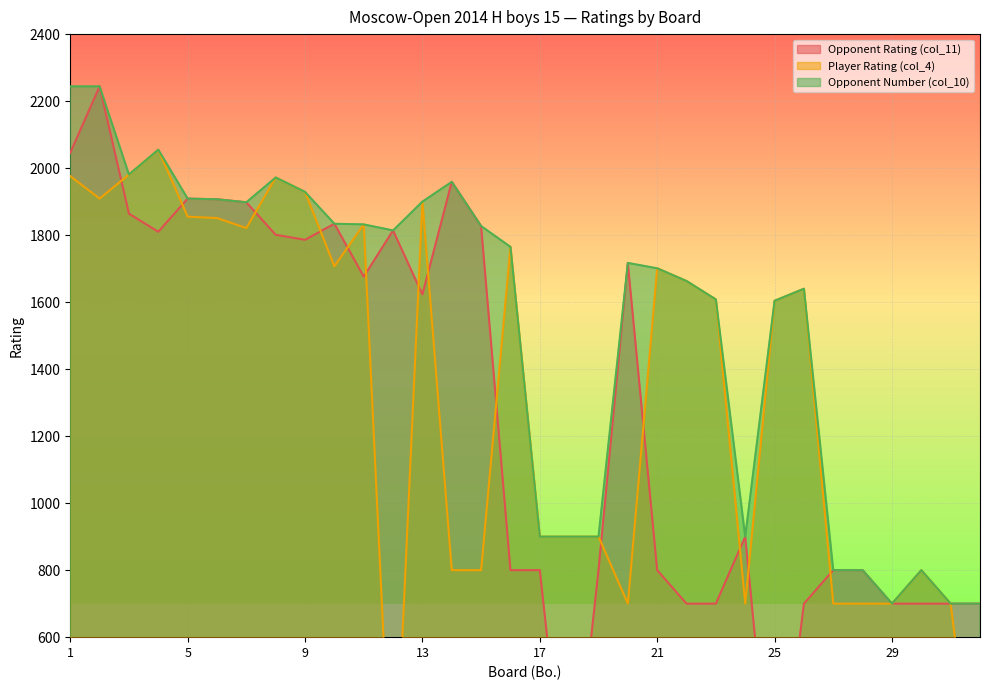

What is the difference between the Opponent Rating (col_11) values at 10 and 21?

1034